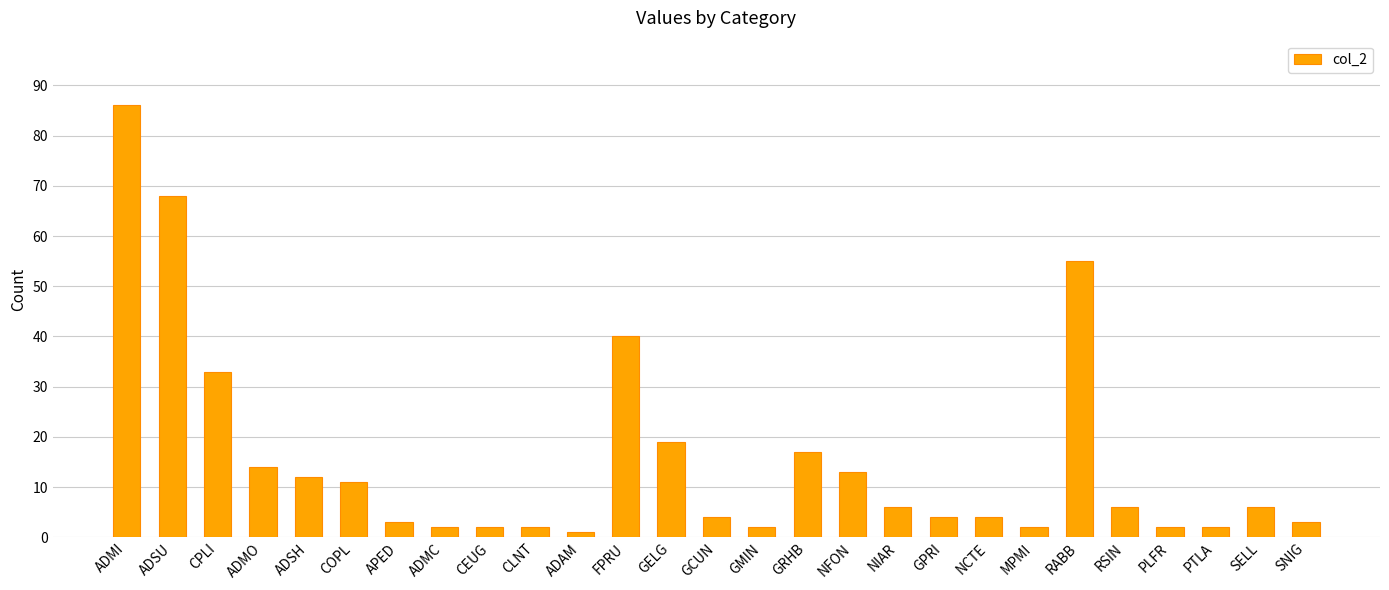

The chart shows a value of 3 at APED. True or false?

True